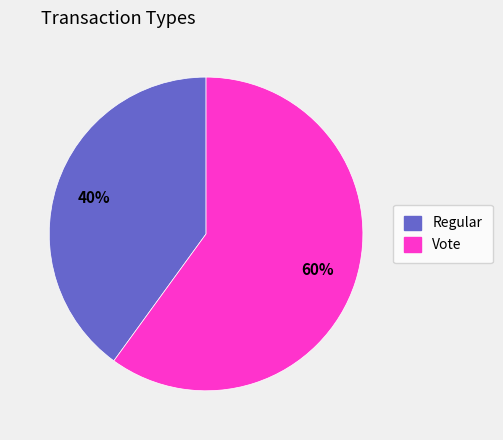

Rank the categories by value from lowest to highest.

Regular, Vote